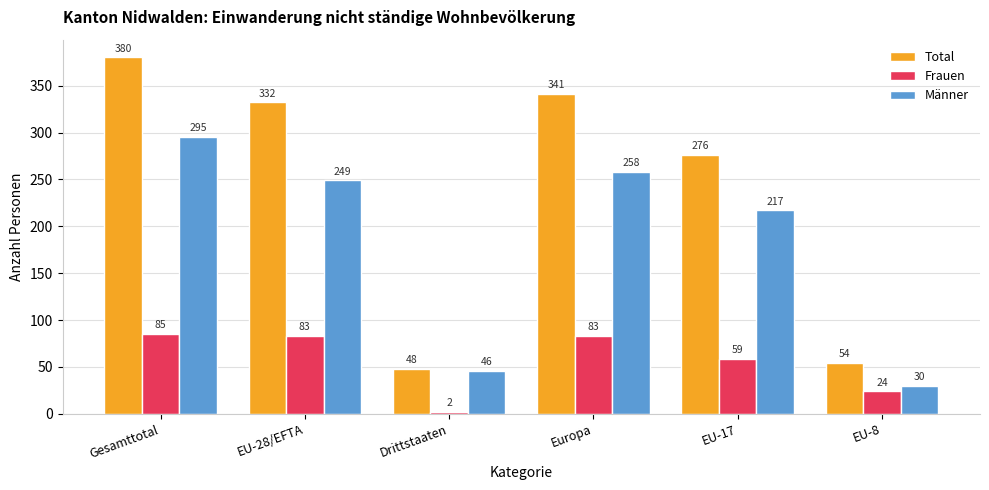

Read the Männer value at EU-8, to the nearest 50.

50